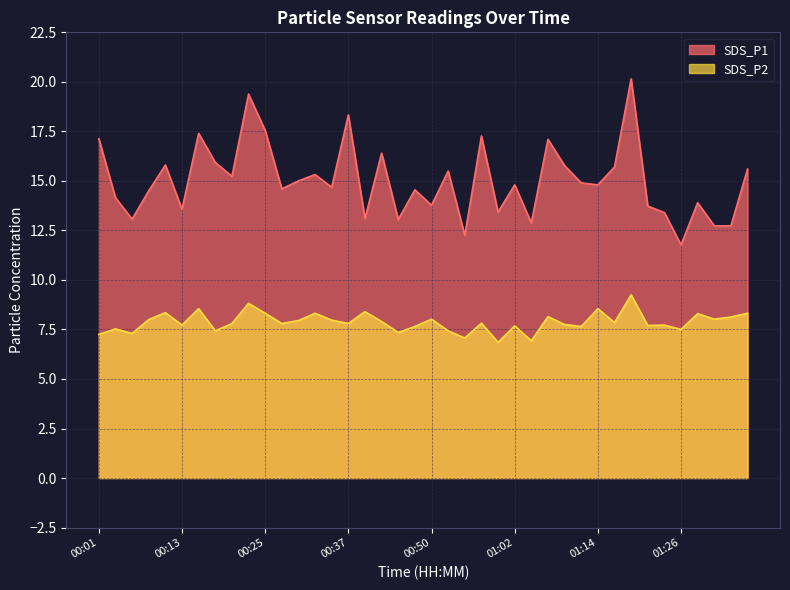

How many interior local valleys does the SDS_P2 series have?

14